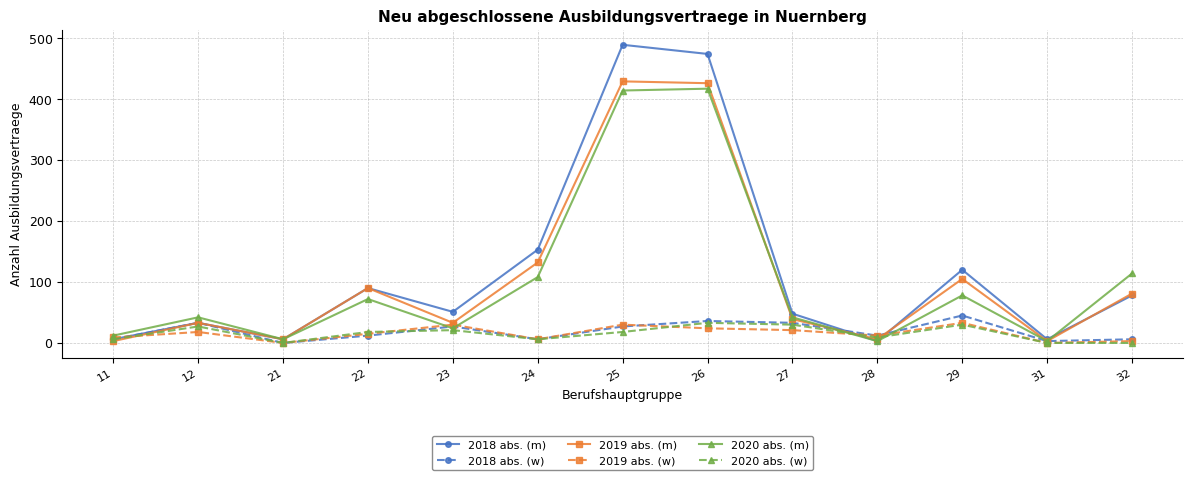

How many interior local peaks does the 2020 abs. (m) series have?

4